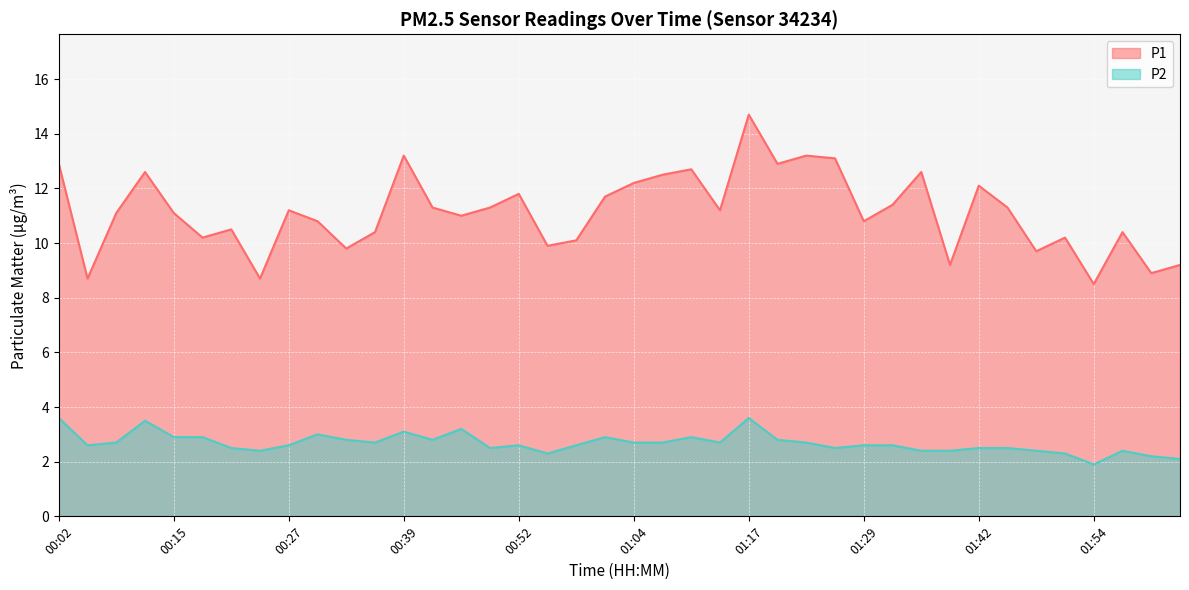

What is the difference between the highest and lowest values at 01:32?

8.8